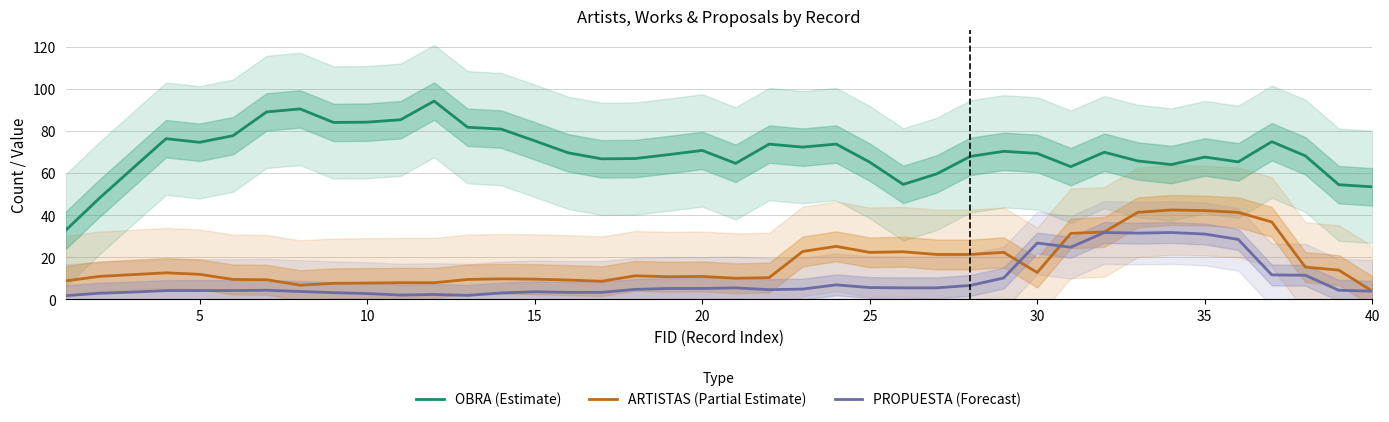

What is the difference between the highest and lowest values at 25?

73.6